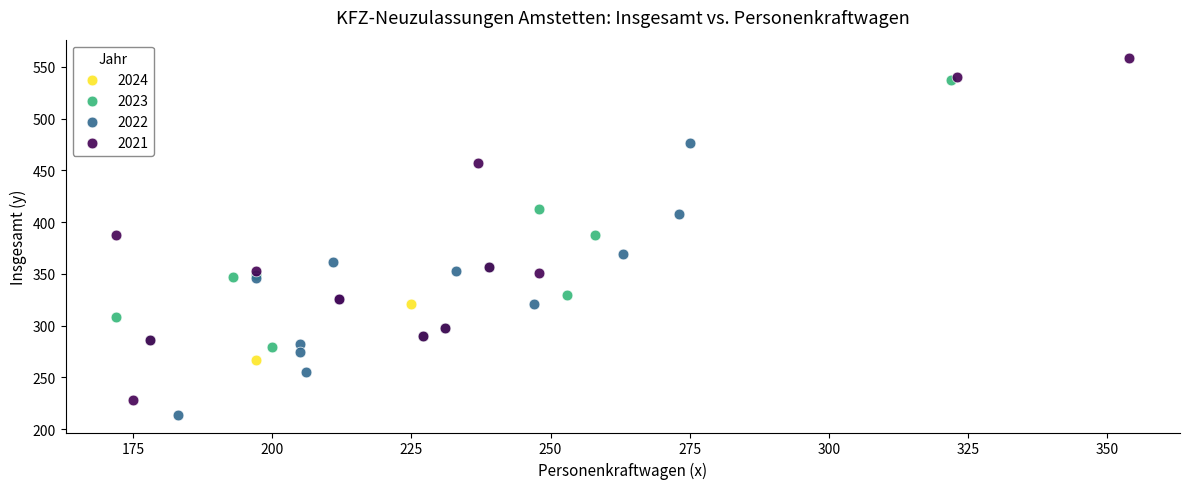

Which series contains the highest Y value?

2021